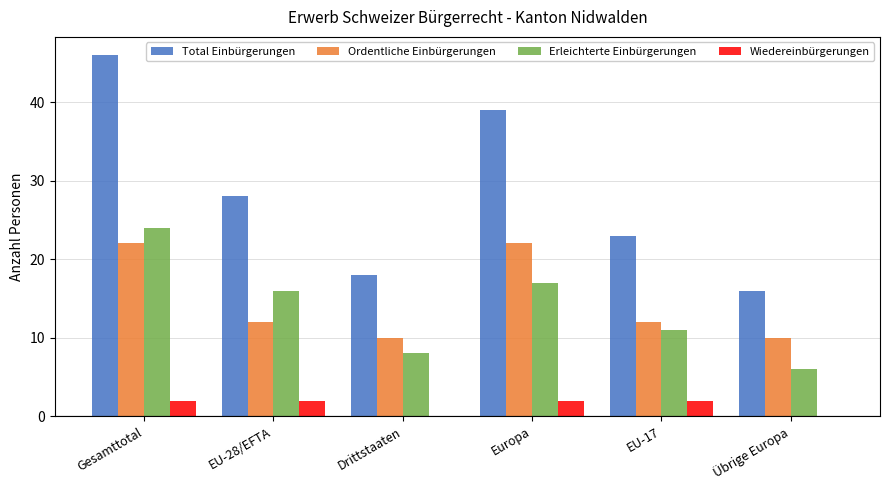

Which series has the widest spread of values?

Total Einbürgerungen